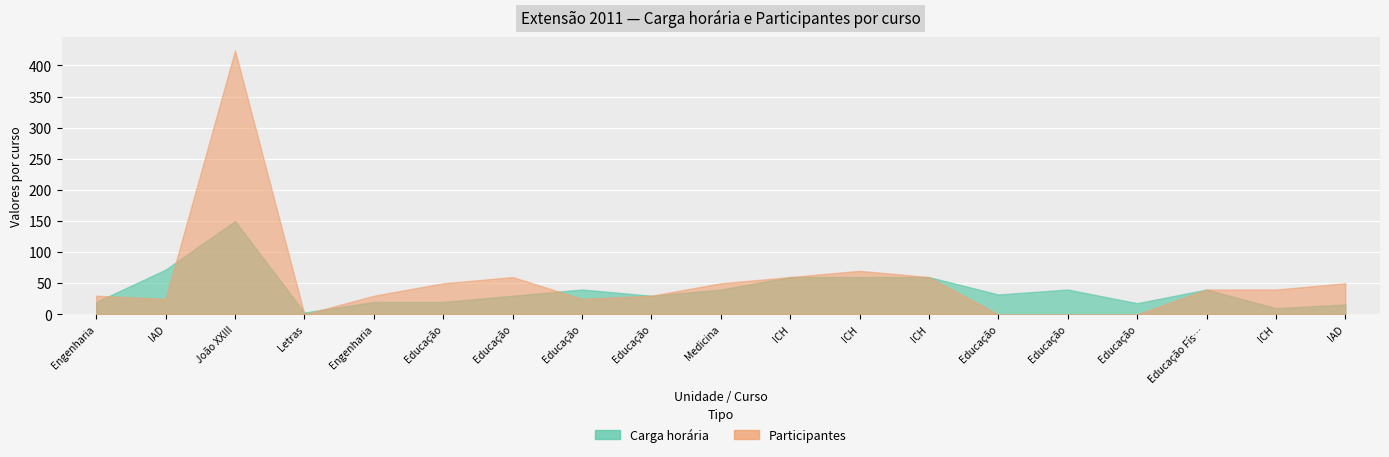

Is it true that Carga horária equals 60 at ICH?

True